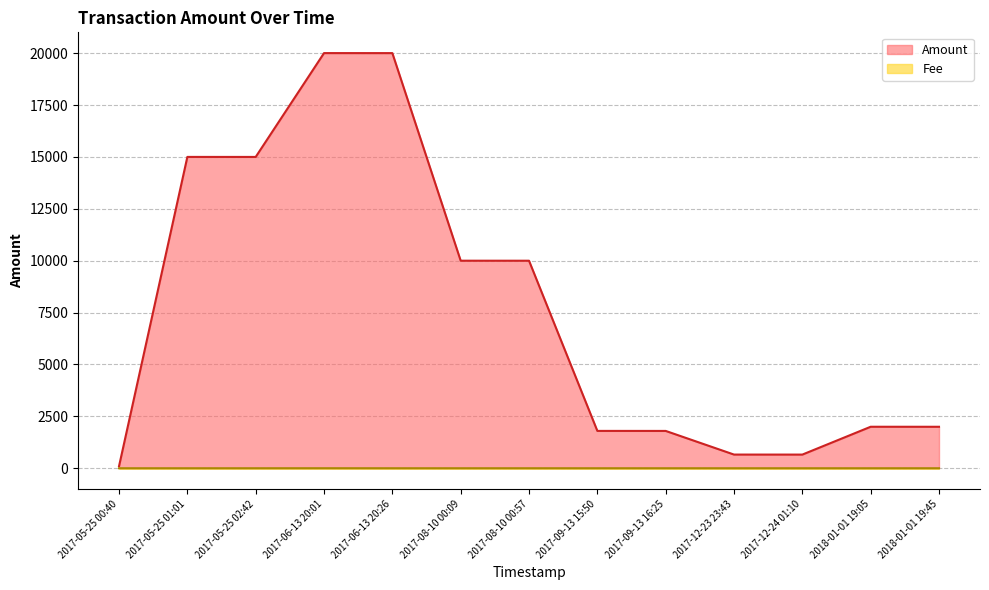

Which series changed the most between 2017-08-10 00:57 and 2017-12-23 23:43?

Amount